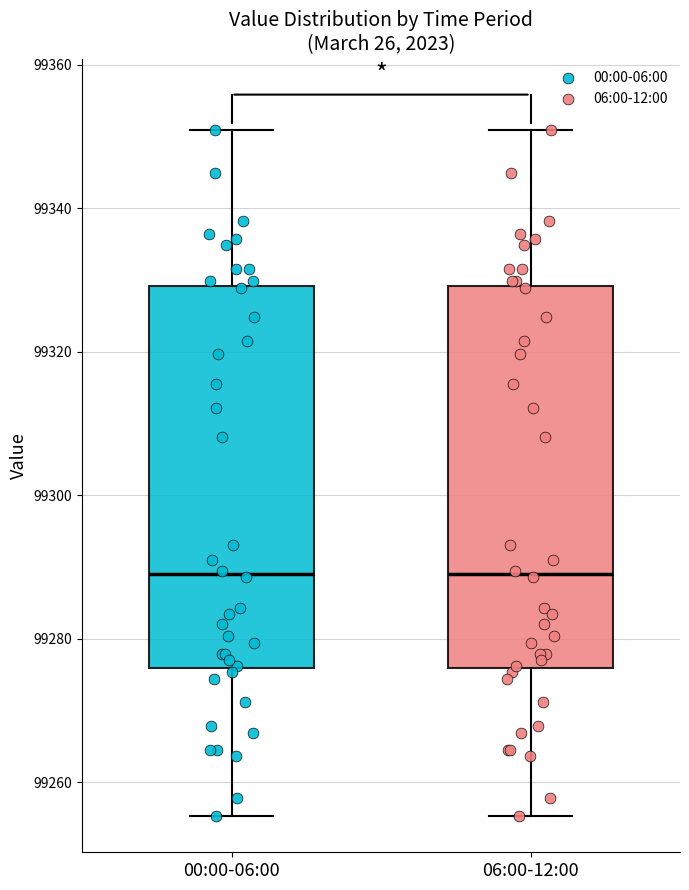

Reading left to right, transcribe this box plot: for each box, give where its median line is, the range the box spans, and where its two whiskers end, as read against the y-axis. The values are not printed on the chart, so give them approximately, as read against the axis.

00:00-06:00: median 99290, box 99276 to 99330, whiskers 99256 to 99350
06:00-12:00: median 99290, box 99276 to 99330, whiskers 99256 to 99350